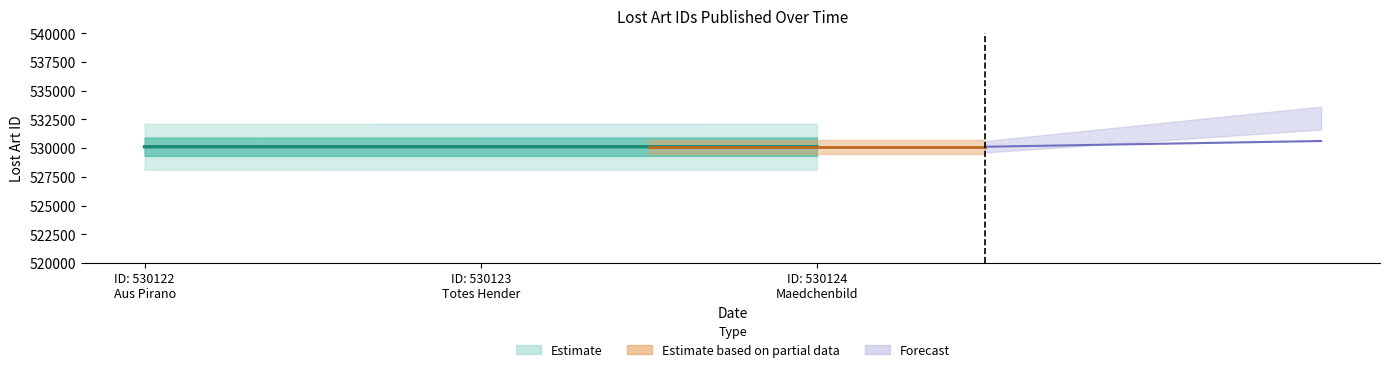

What is the minimum value shown in the chart?

530122